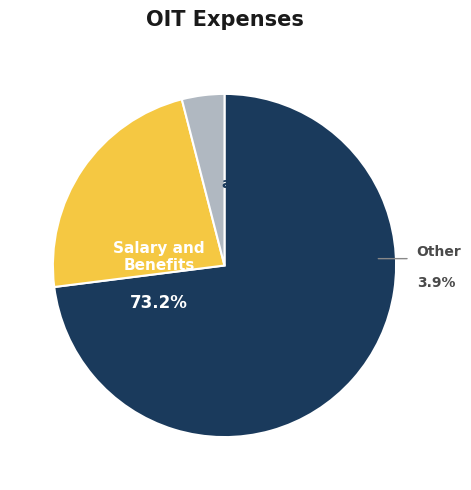

How much of the chart is everything except Prestaciones económicas?

27.0%